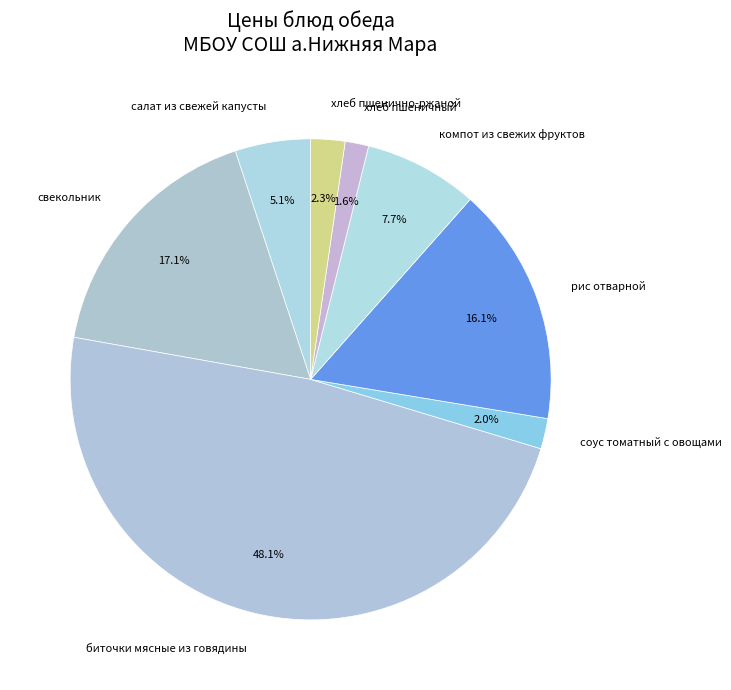

Count the number of slices in the pie.

8